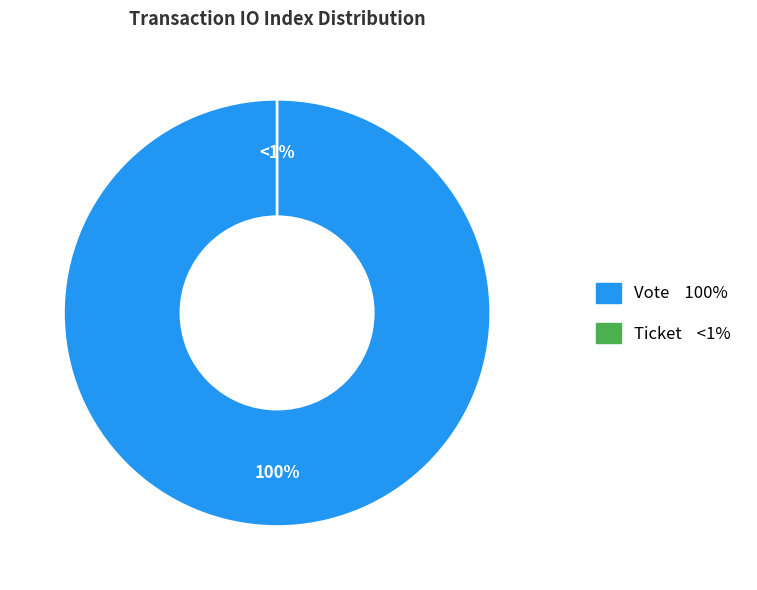

True or false: Ticket accounts for 1% of the total.

False